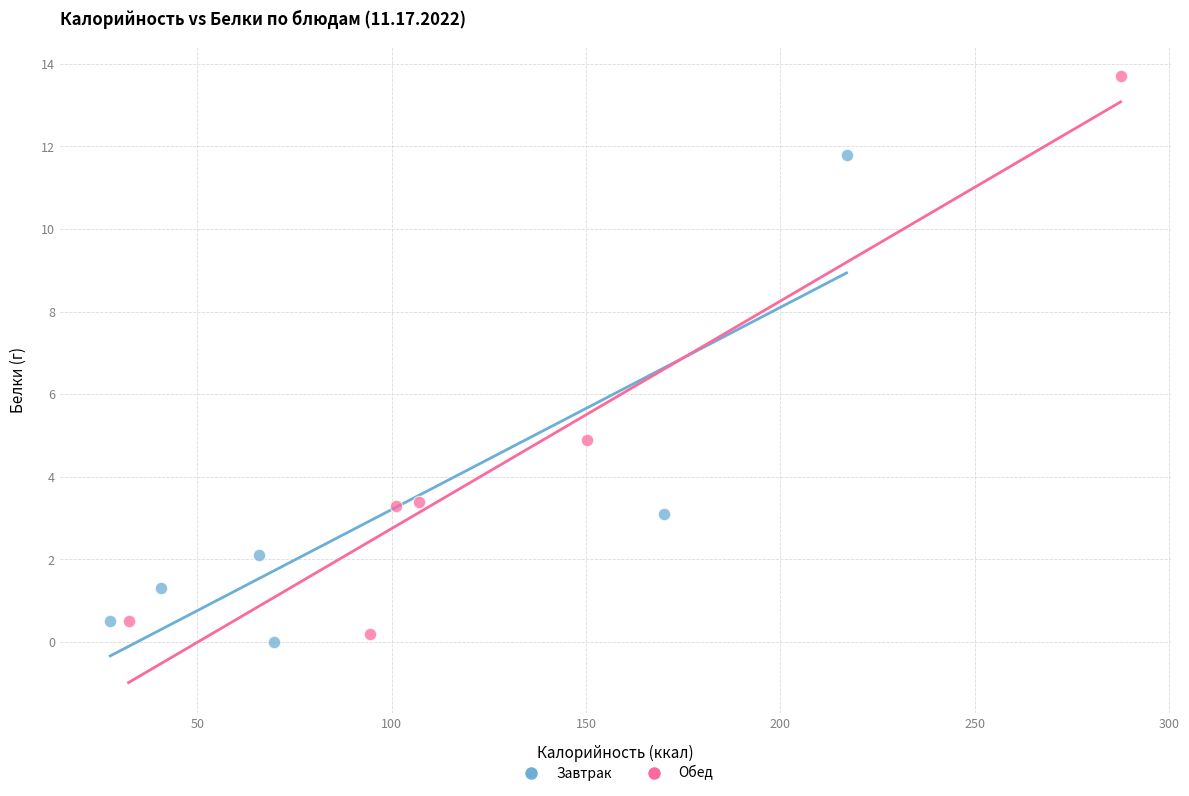

Which series reaches the maximum Y coordinate?

Обед